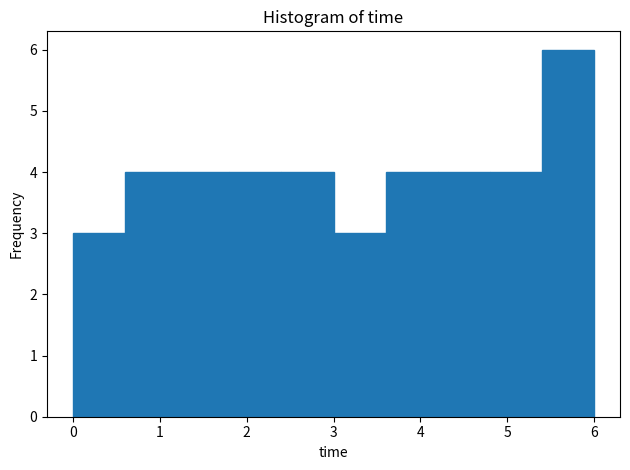

What is the height of the bar covering 0.0 to 0.6 on the x-axis? The values are not printed on the chart, so give them approximately, as read against the axis.

3